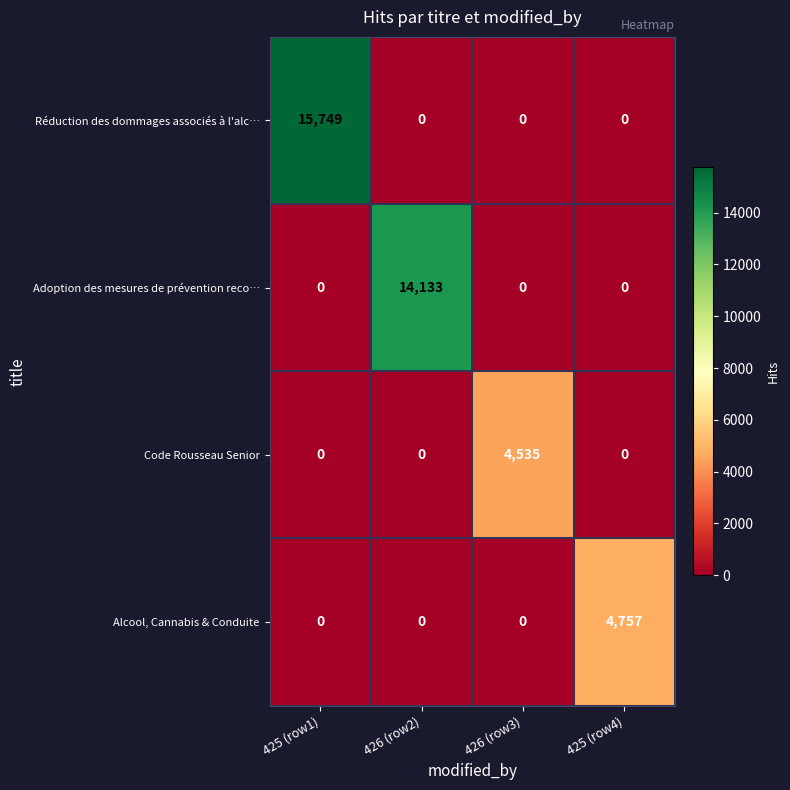

At which category is the sum across all series the highest?

425 (row1)